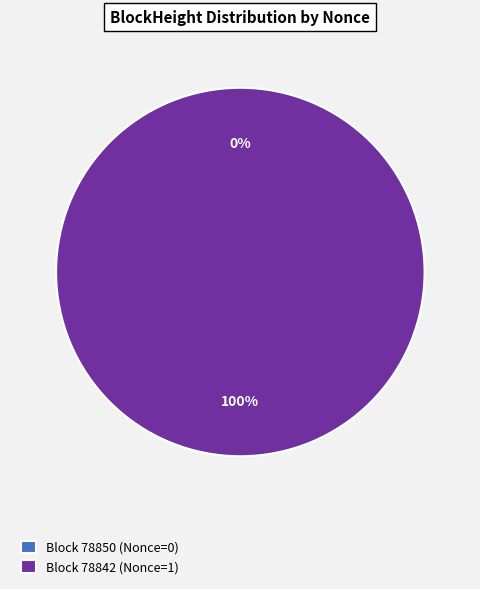

Is it true that 78842 is 99% of the pie?

False